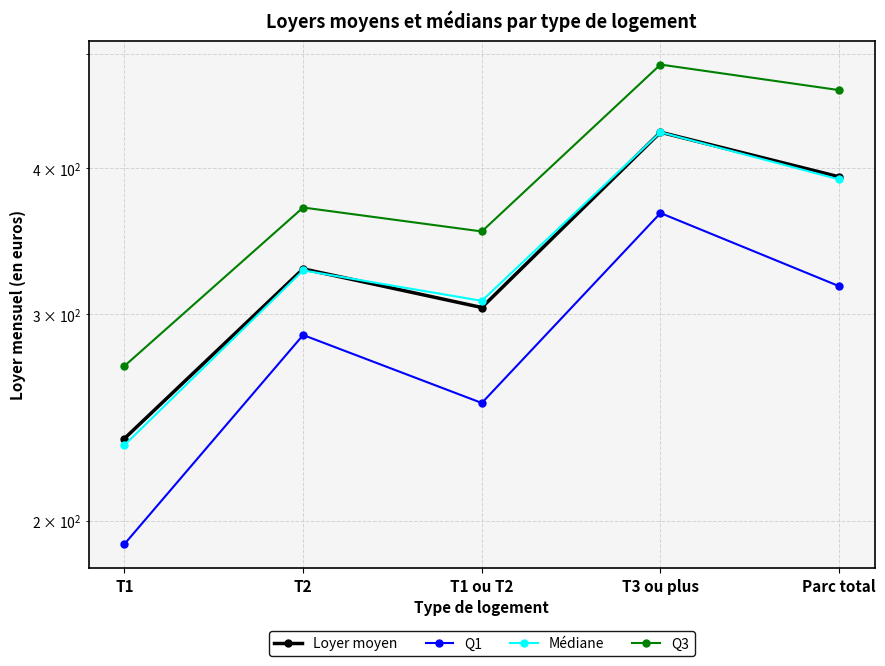

Reading left to right, what are all the values shown in this chart?

Loyer moyen: T1=235	T2=328	T1 ou T2=304	T3 ou plus=429	Parc total=393
Q1: T1=191	T2=288	T1 ou T2=252	T3 ou plus=366	Parc total=317
Médiane: T1=232	T2=327	T1 ou T2=308	T3 ou plus=429	Parc total=391
Q3: T1=271	T2=370	T1 ou T2=353	T3 ou plus=490	Parc total=466